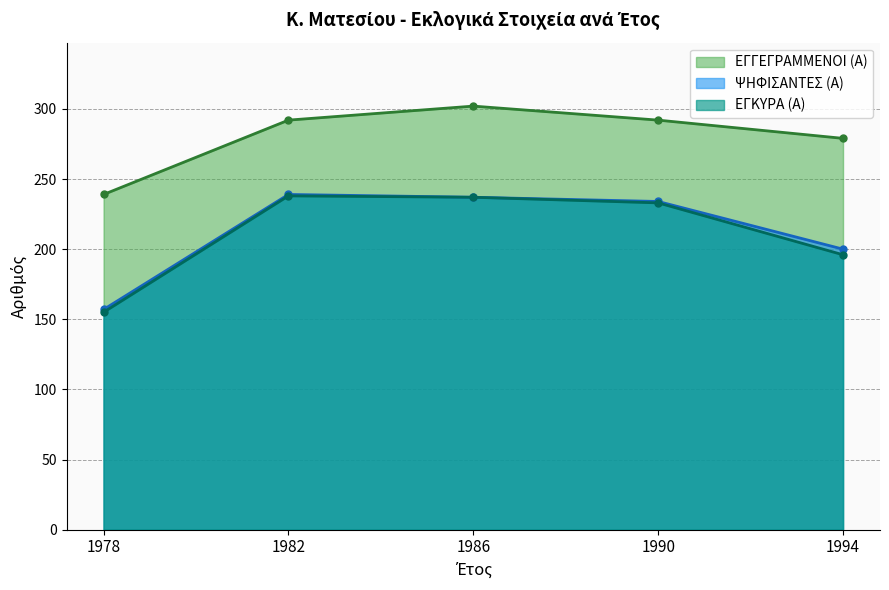

Which series has the largest range (max minus min)?

ΕΓΚΥΡΑ (Α)